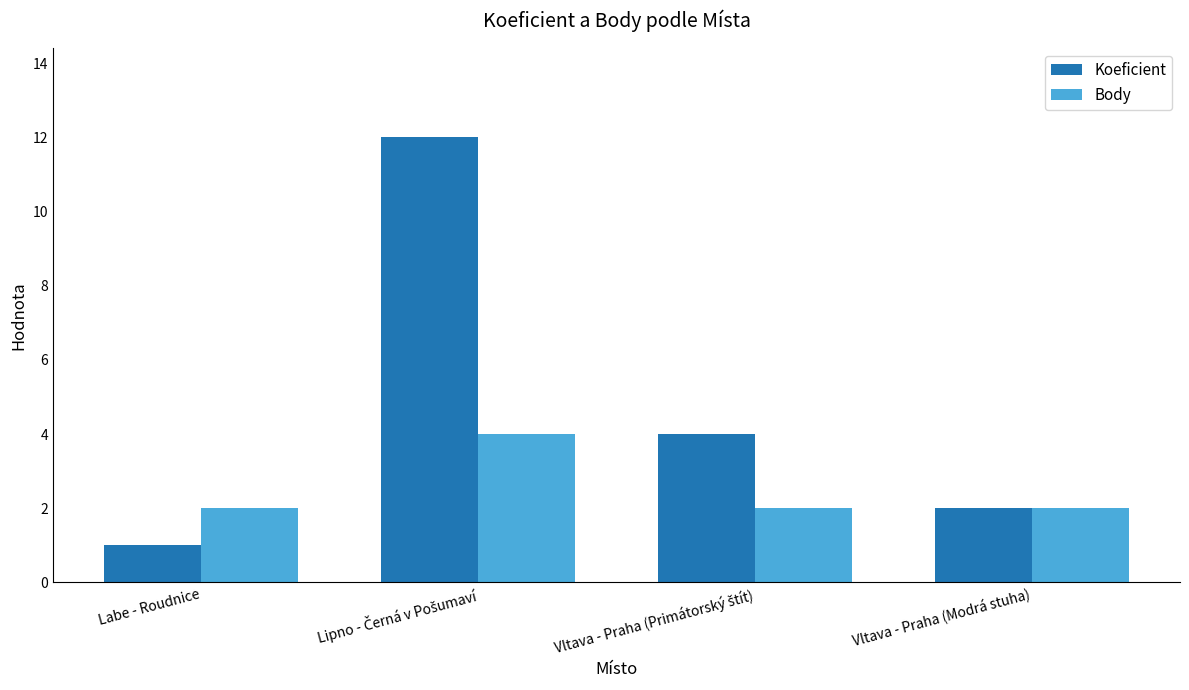

What value does the Body series have at Labe - Roudnice?

2